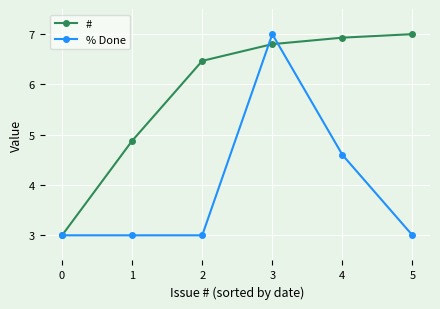

Is the value of % Done at 4 greater than the value of # at 5?

No